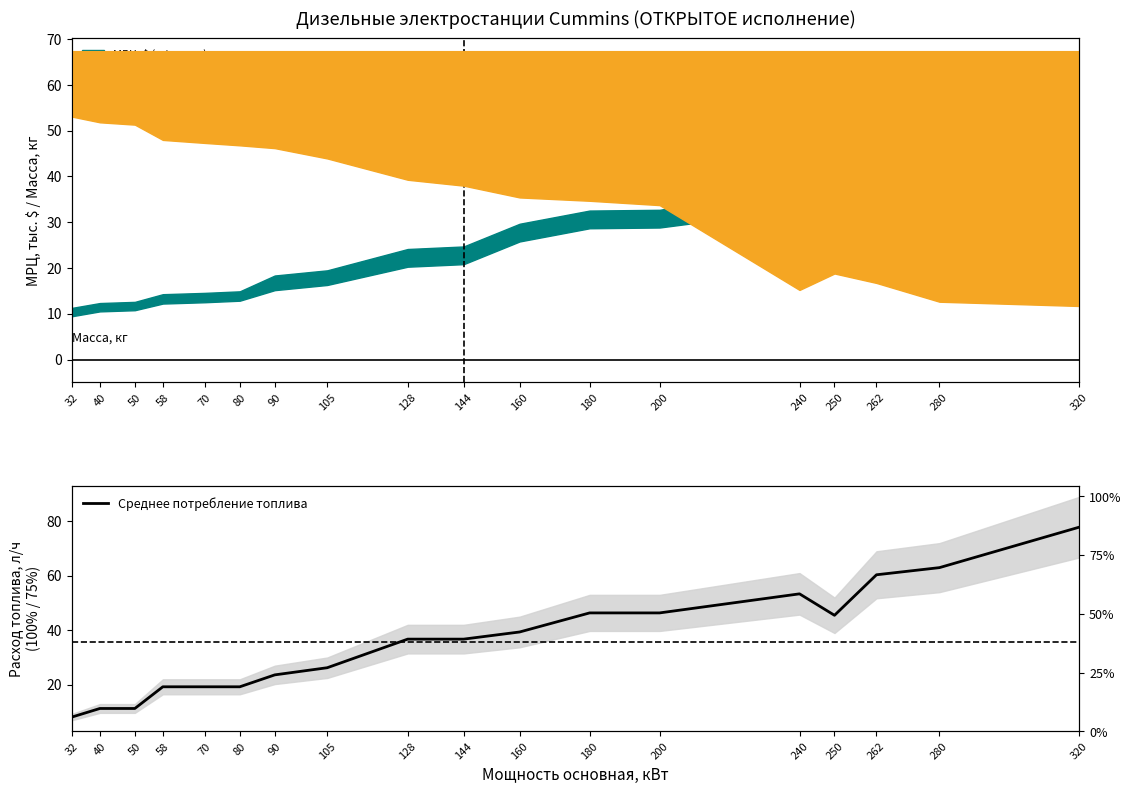

What is the change in value from 70 to 90?

+4.4